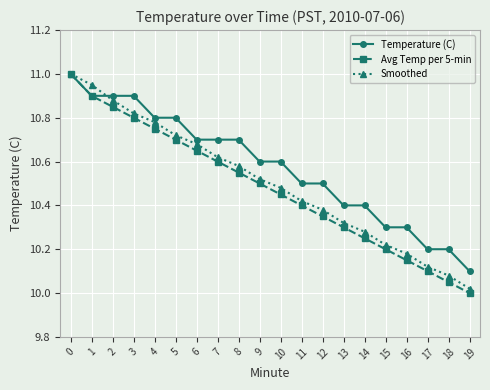

Which series has the largest total across all categories?

Temperature (C)